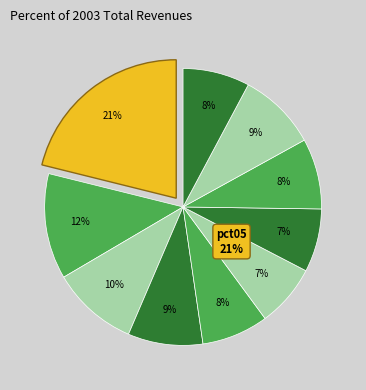

How many slices are in this pie chart?

10